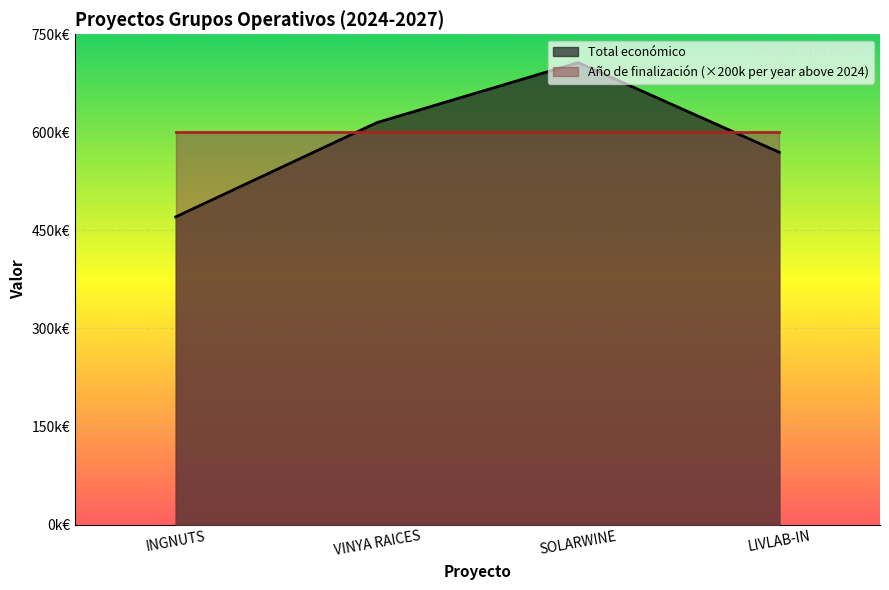

What are all the series names shown in the legend?

Total económico, Año de finalización (×200k per year above 2024)